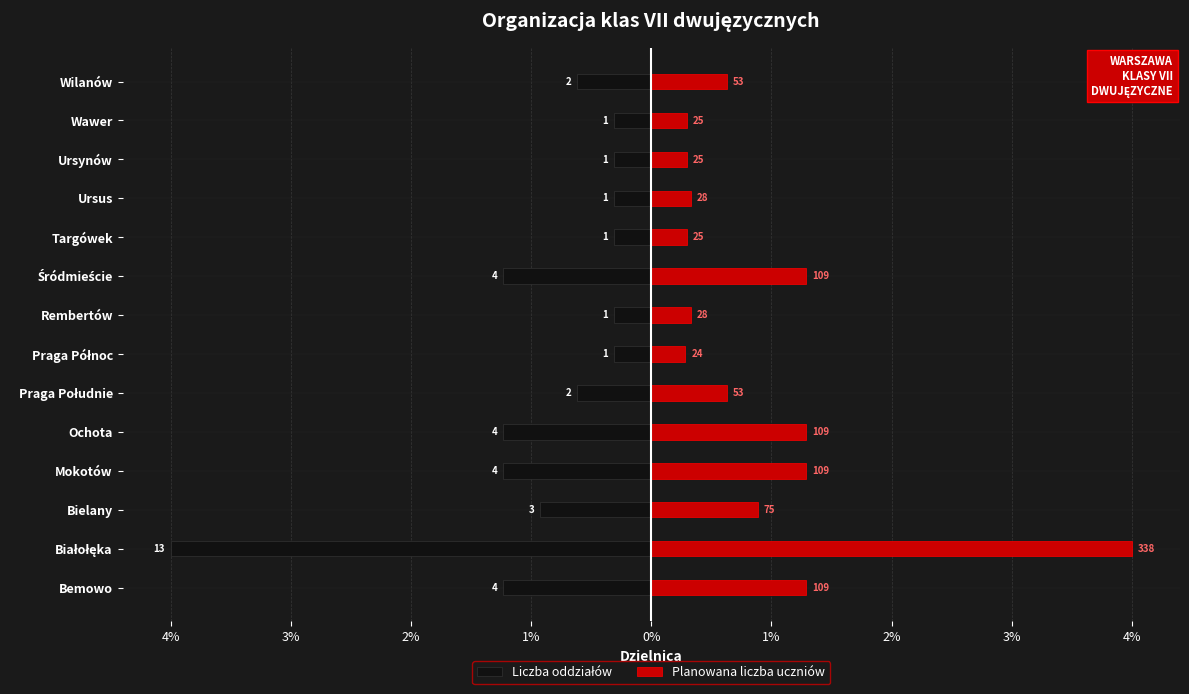

Which series has the largest total across all categories?

Planowana liczba uczniów